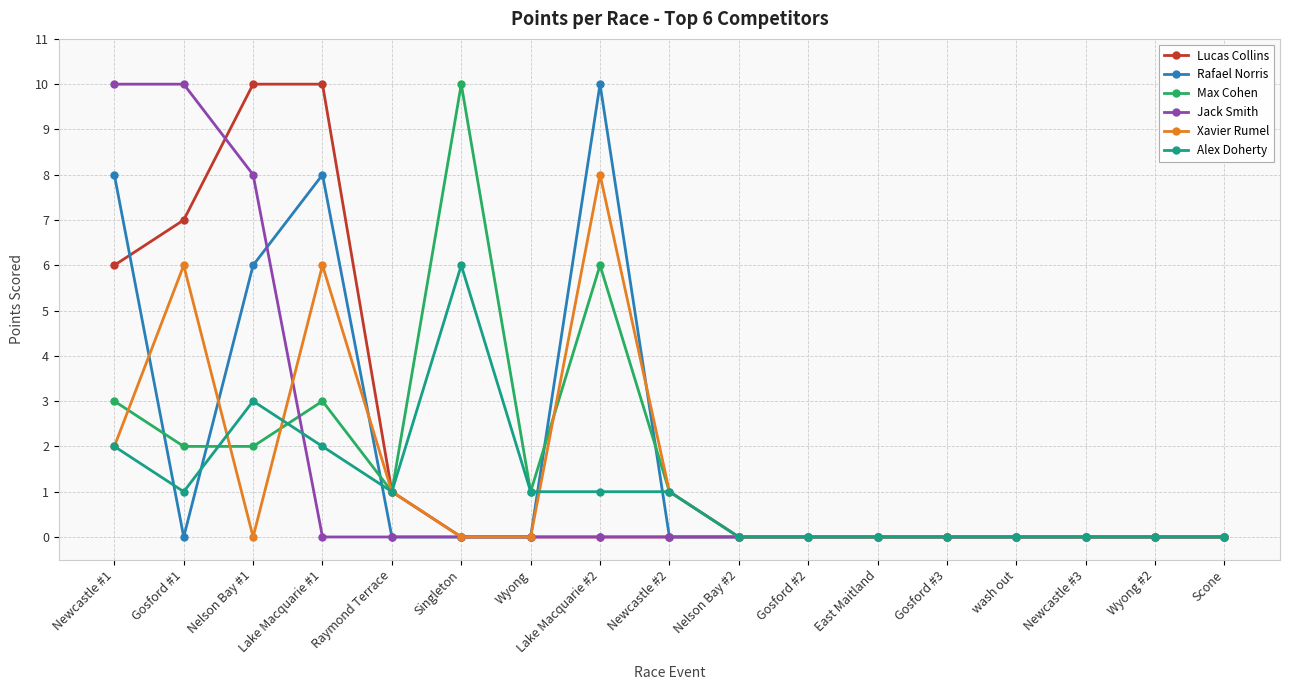

What is the difference between the maximum and second lowest values in the Rafael Norris series?

10